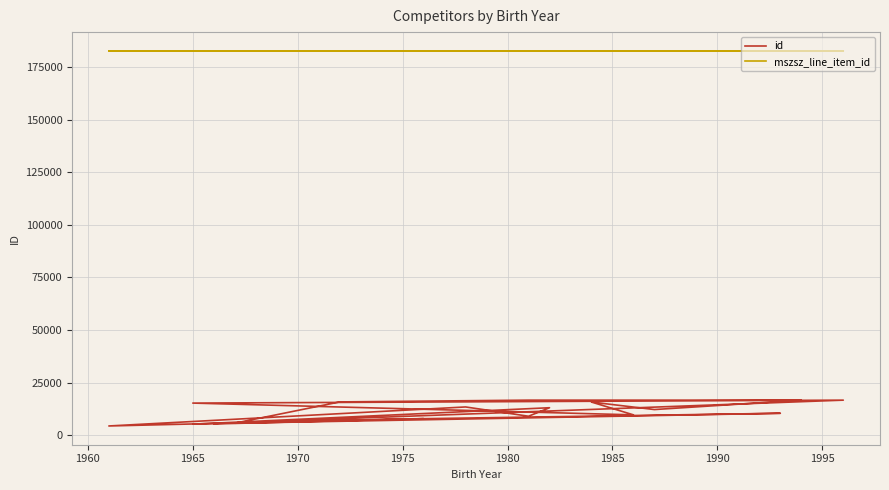

What is the difference between the maximum and minimum values in the id series?

12273